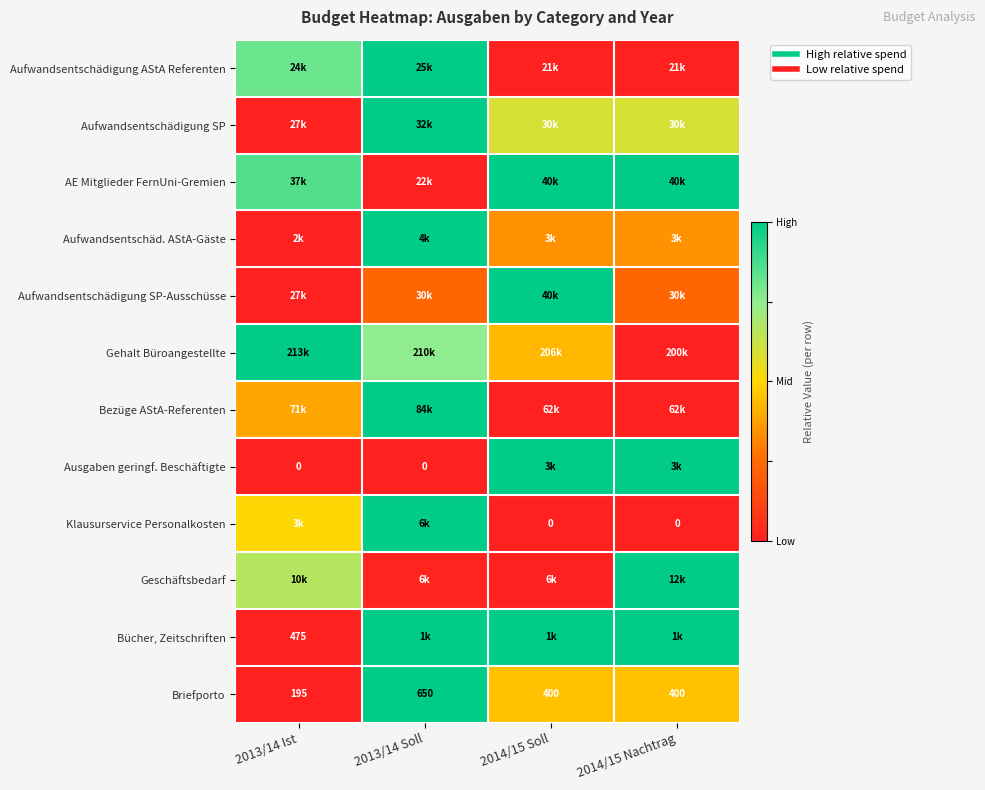

At which category is the sum across all series the highest?

2013/14 Soll